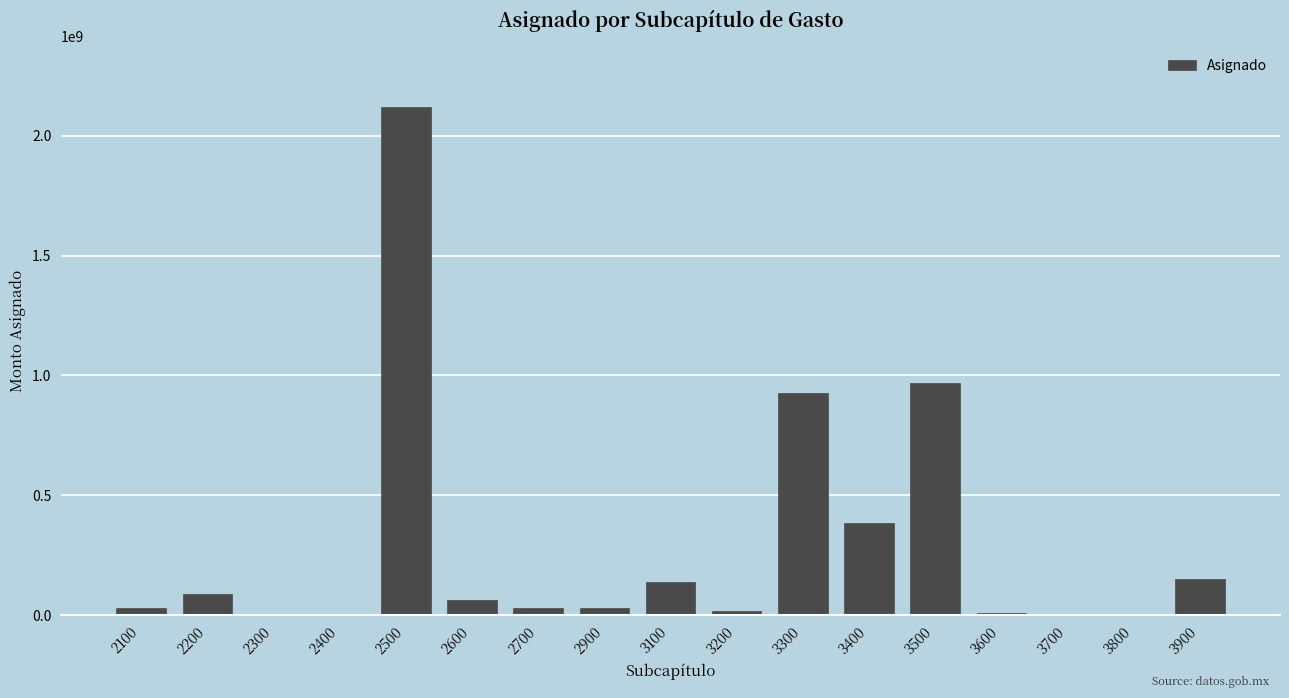

The value at 3400 is 551831431.8. True or false?

False